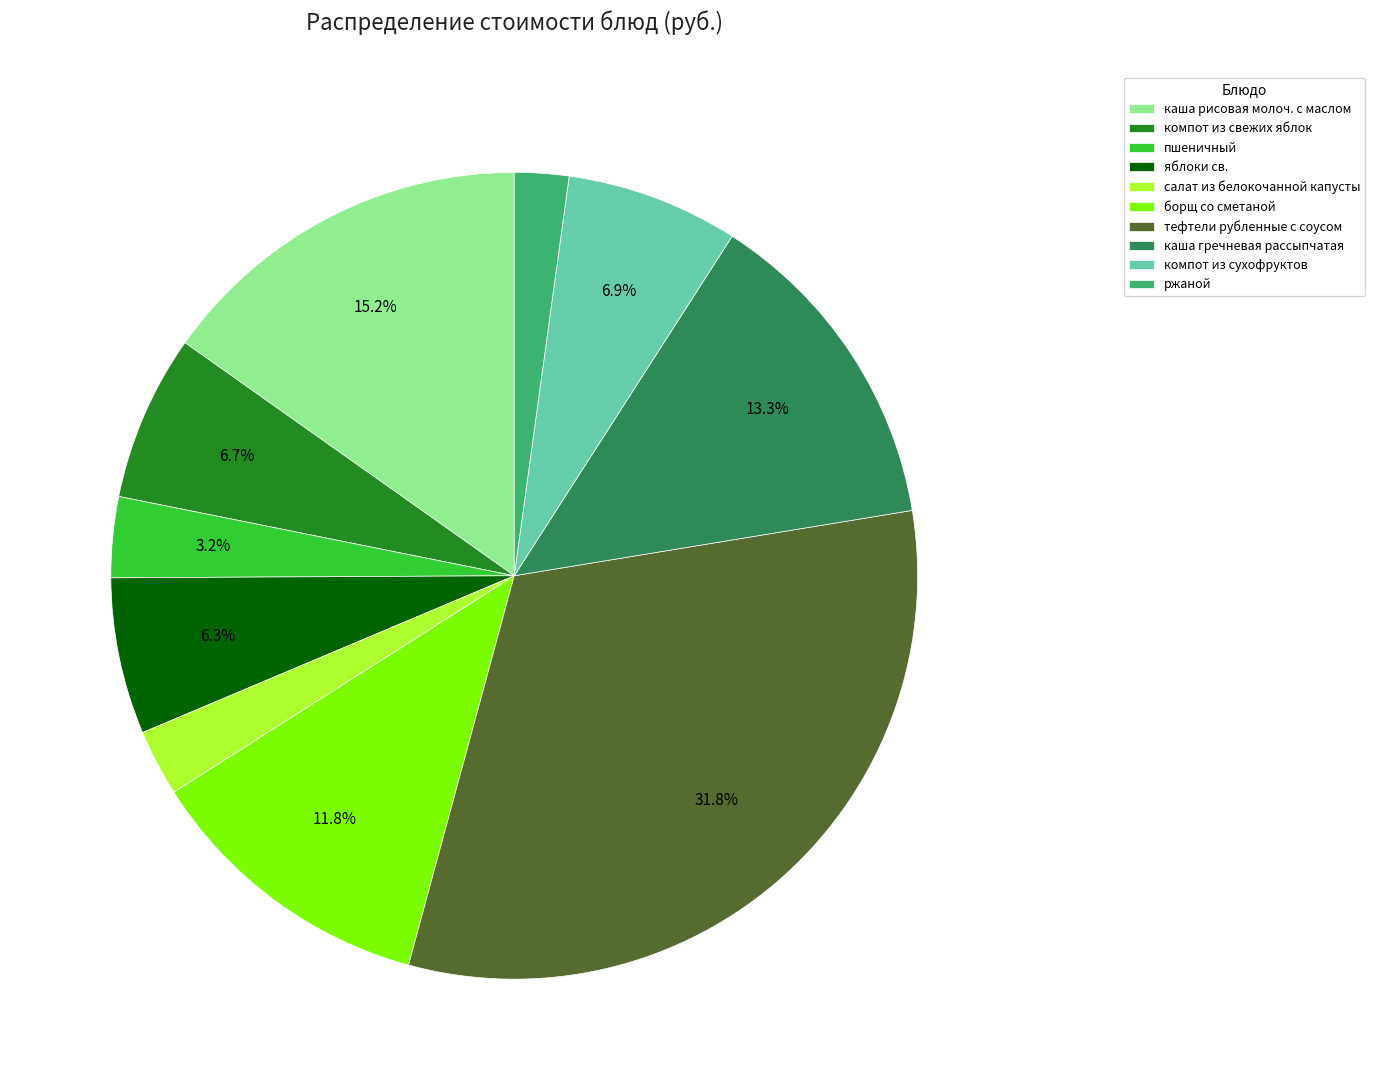

Is there any slice that represents more than half of the pie?

No